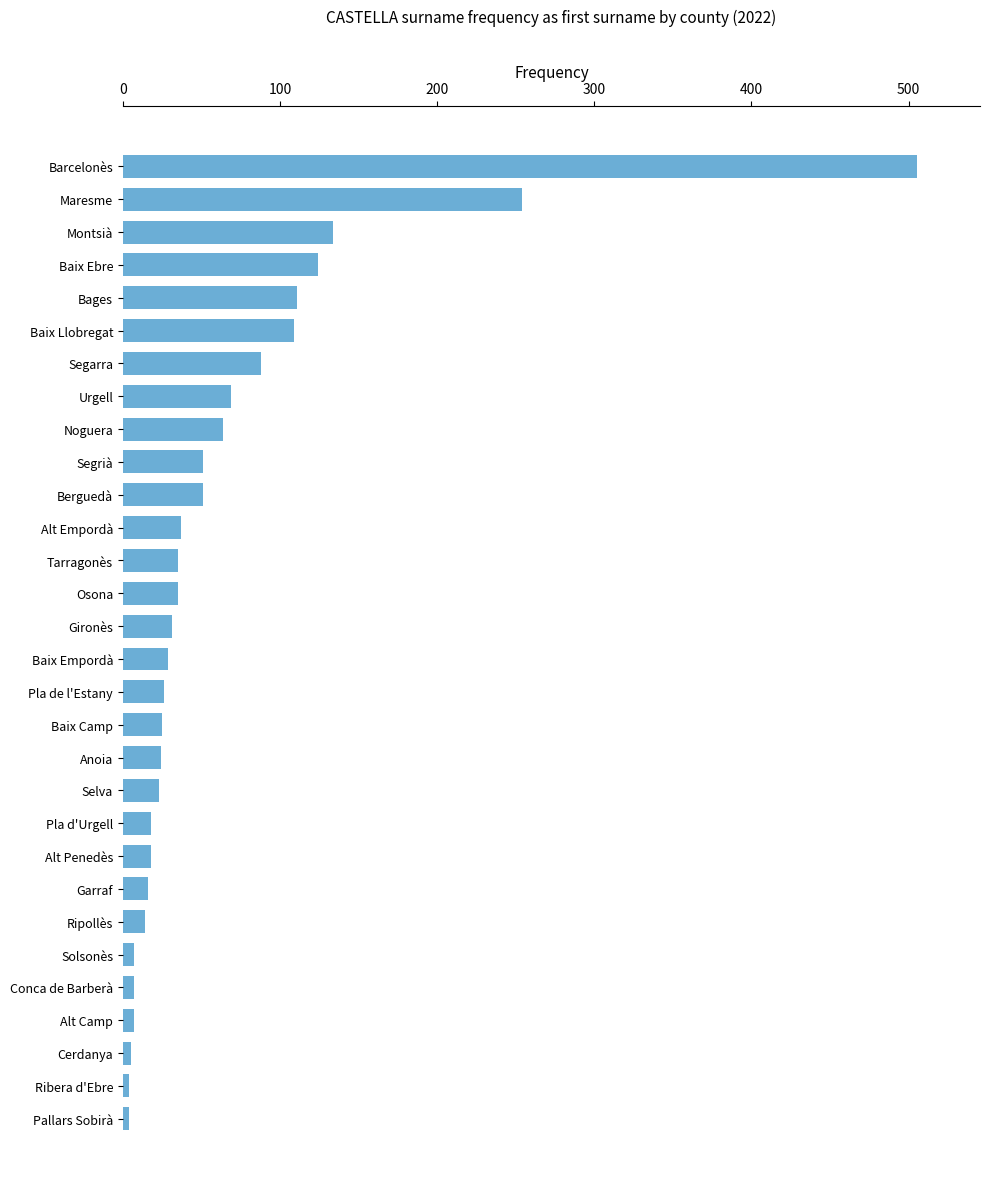

What is the maximum value shown in the chart?

505